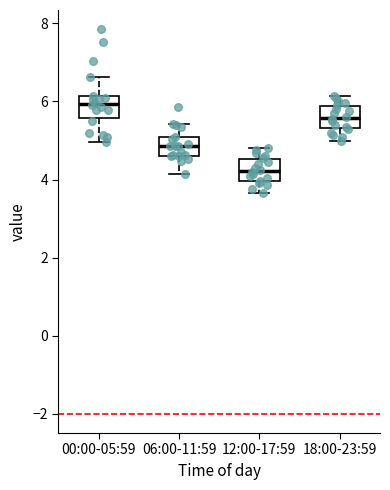

Reading left to right, read every box against the y-axis: the position of its median line, the range the box covers, and the ends of its whiskers. The values are not printed on the chart, so give them approximately, as read against the axis.

00:00-05:59: median 6.0, box 5.6 to 6.2, whiskers 5.0 to 6.6
06:00-11:59: median 4.8, box 4.6 to 5.0, whiskers 4.2 to 5.4
12:00-17:59: median 4.2, box 4.0 to 4.6, whiskers 3.6 to 4.8
18:00-23:59: median 5.6, box 5.4 to 5.8, whiskers 5.0 to 6.2